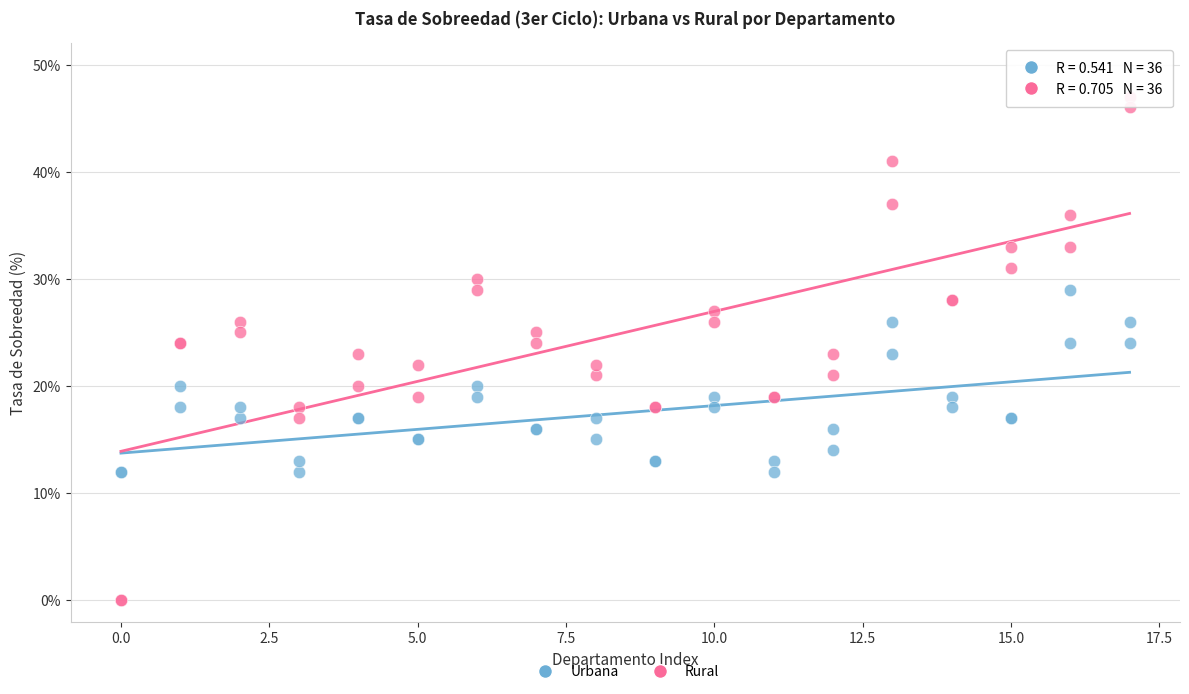

Which series has the widest spread of Y values?

Rural